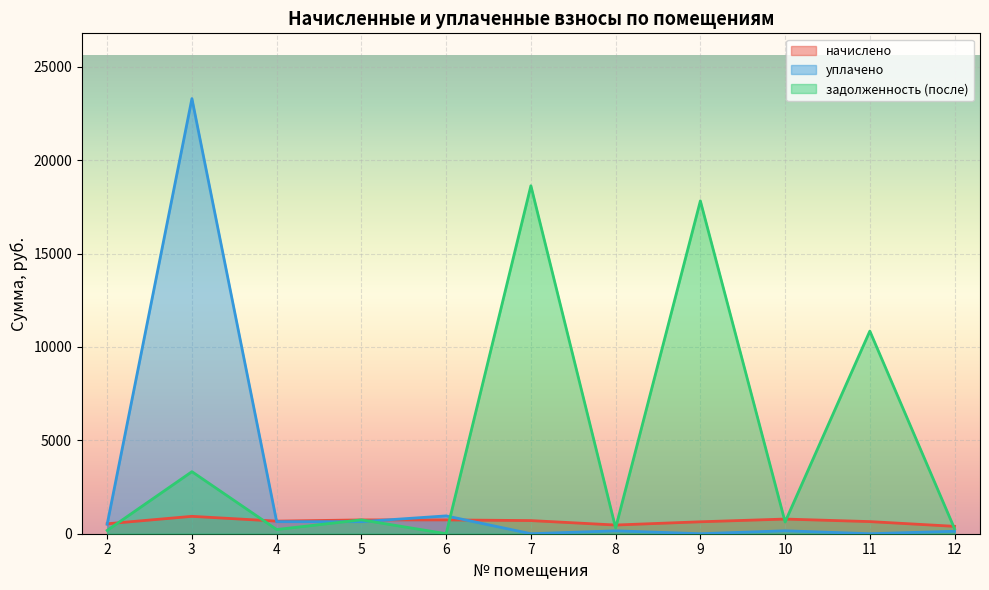

What is the difference between the second highest and second lowest values in the задолженность (после) series?

17639.9